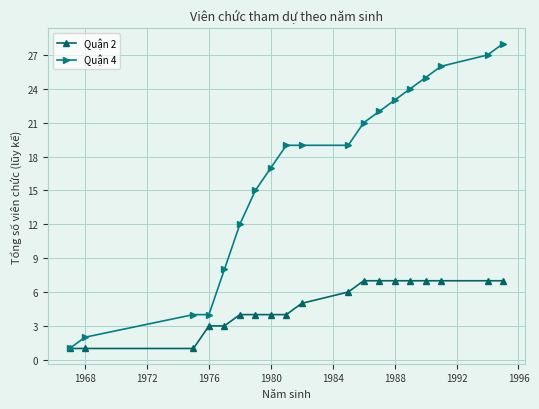

What is the difference between the second highest and second lowest values in the Quận 2 series?

6